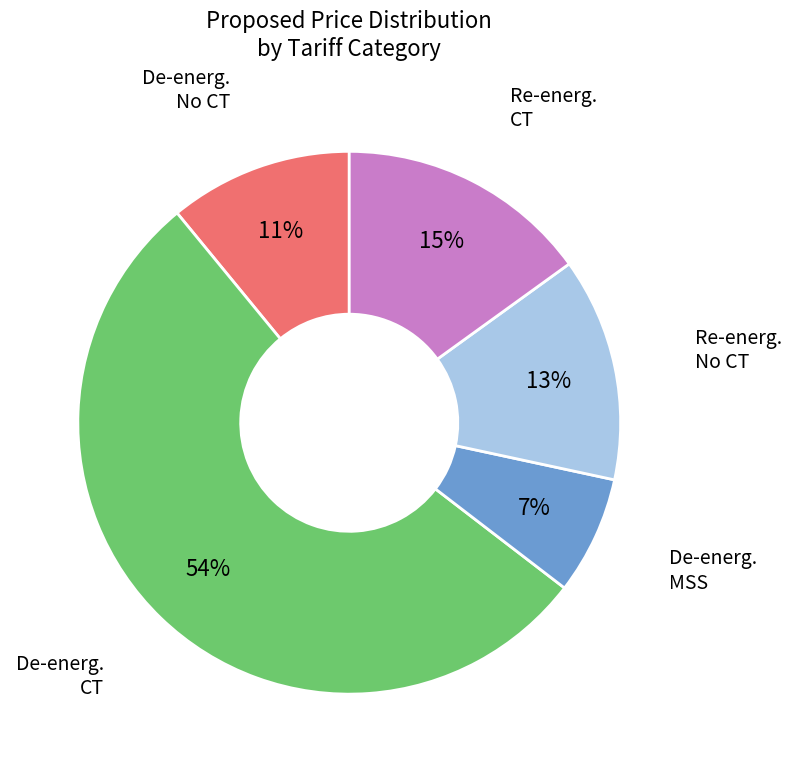

Is there a majority slice in this chart?

Yes